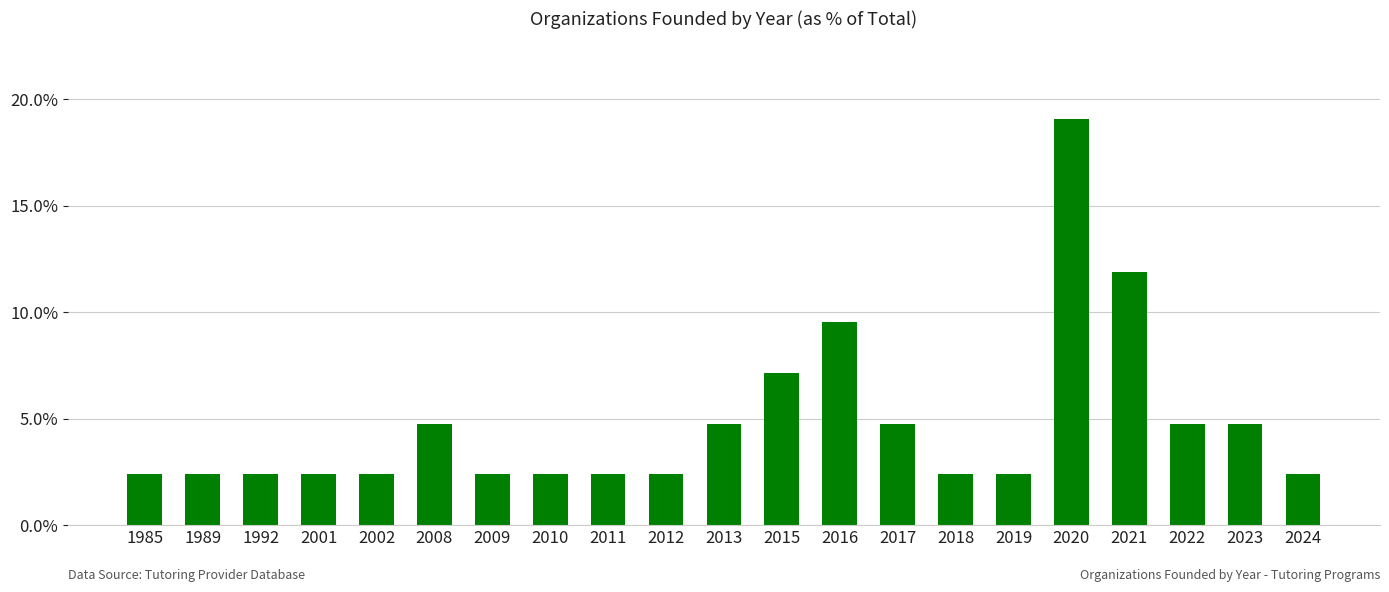

Does the chart contain any negative values?

No